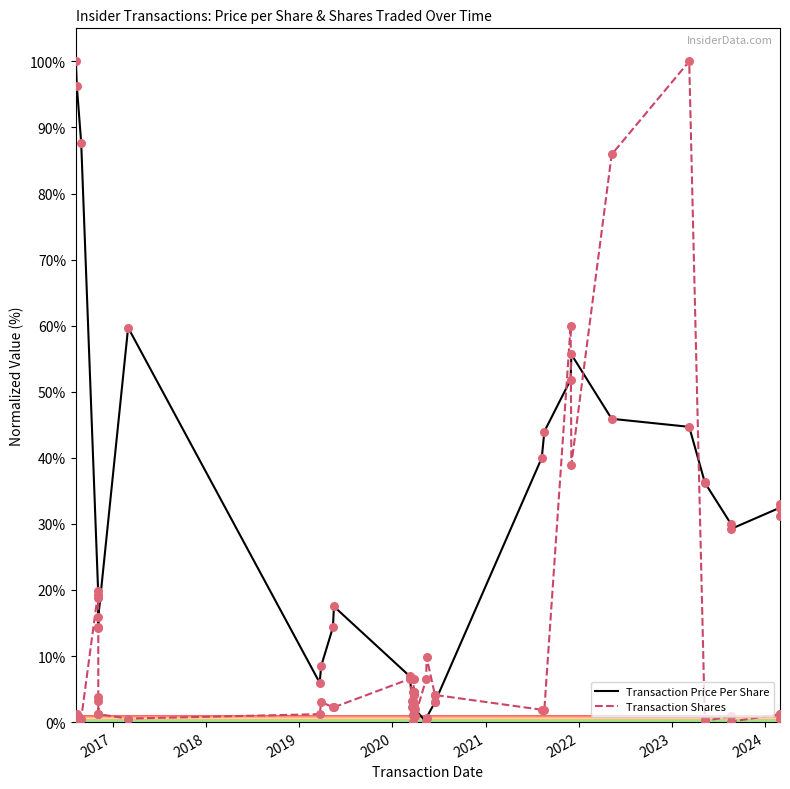

At how many categories does at least one series exceed 88?

3